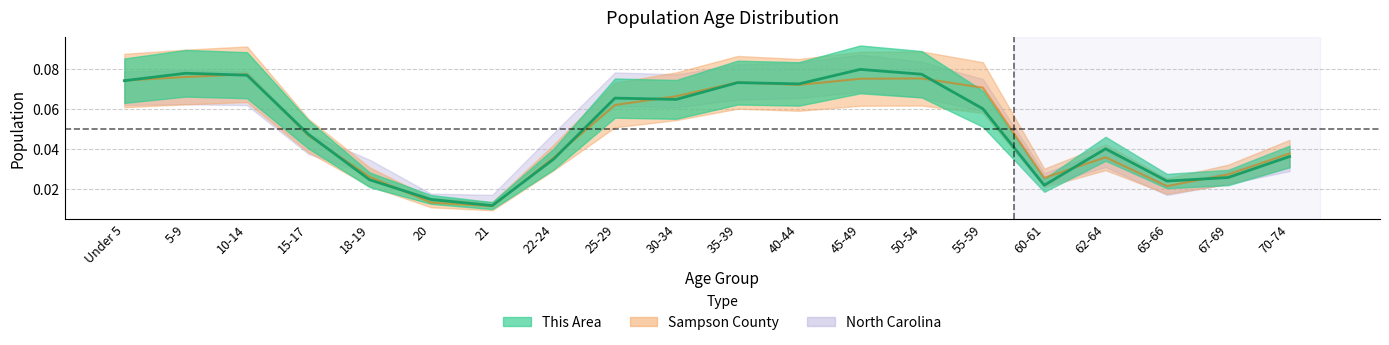

True or false: Sampson County has a value of 0.0 at 30-34.

False